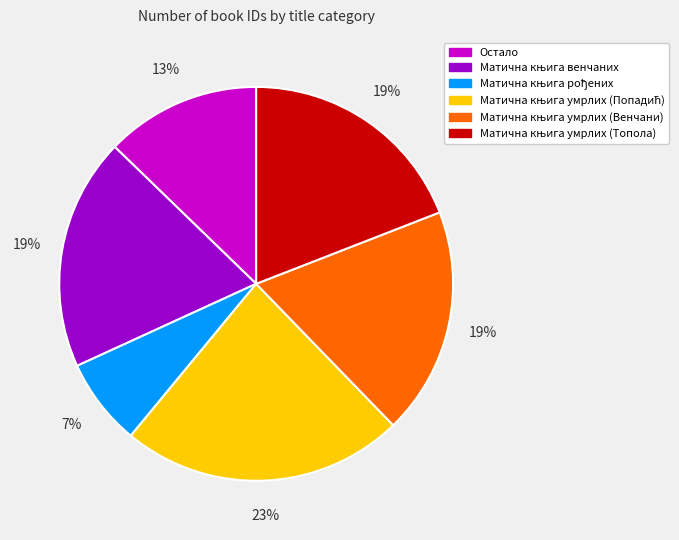

What percentage is the Остало slice, to the nearest percent?

13%